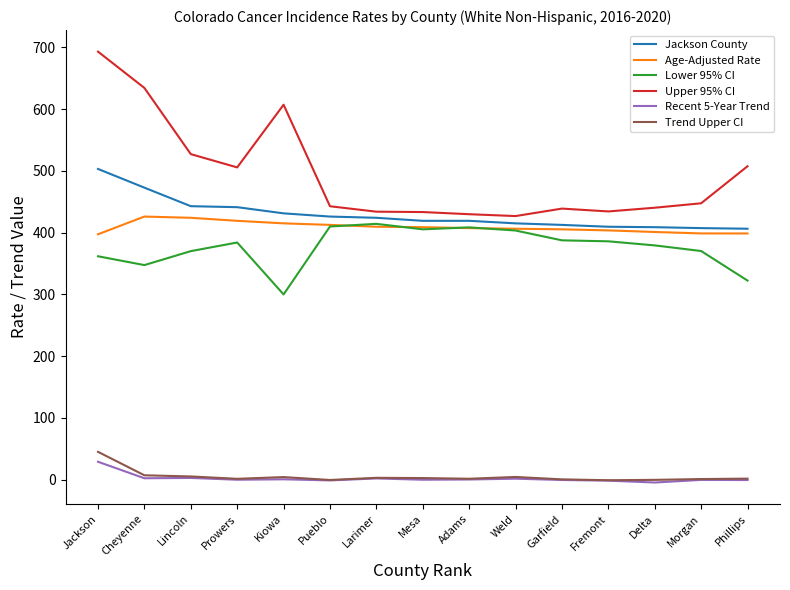

True or false: Jackson County and Trend Upper CI cross at least once.

False